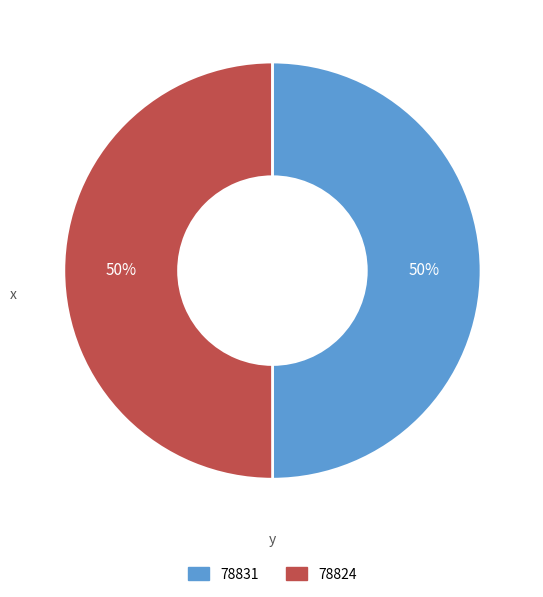

True or false: 78831 accounts for 50% of the total.

True